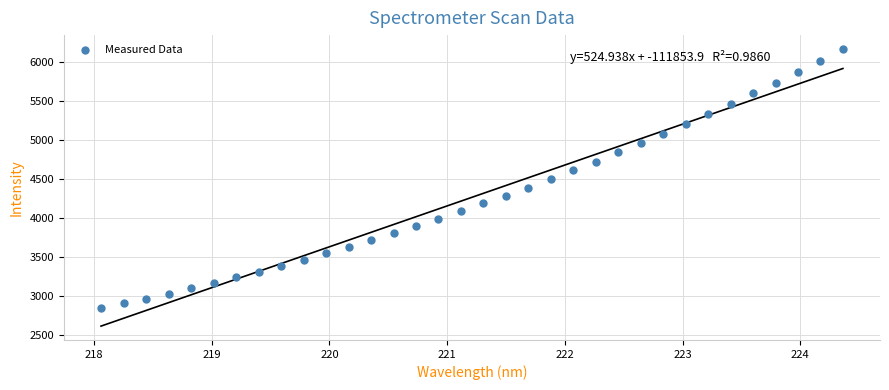

What is the range of X values (max minus min)?

6.3